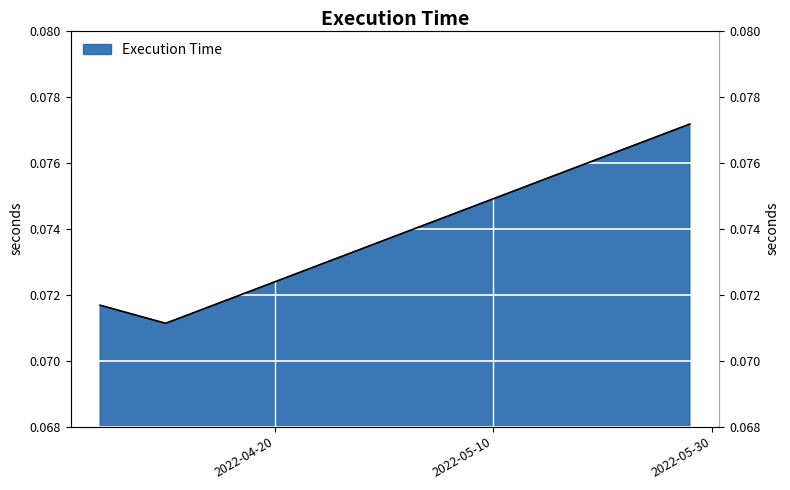

How many lines are shown in the chart?

1